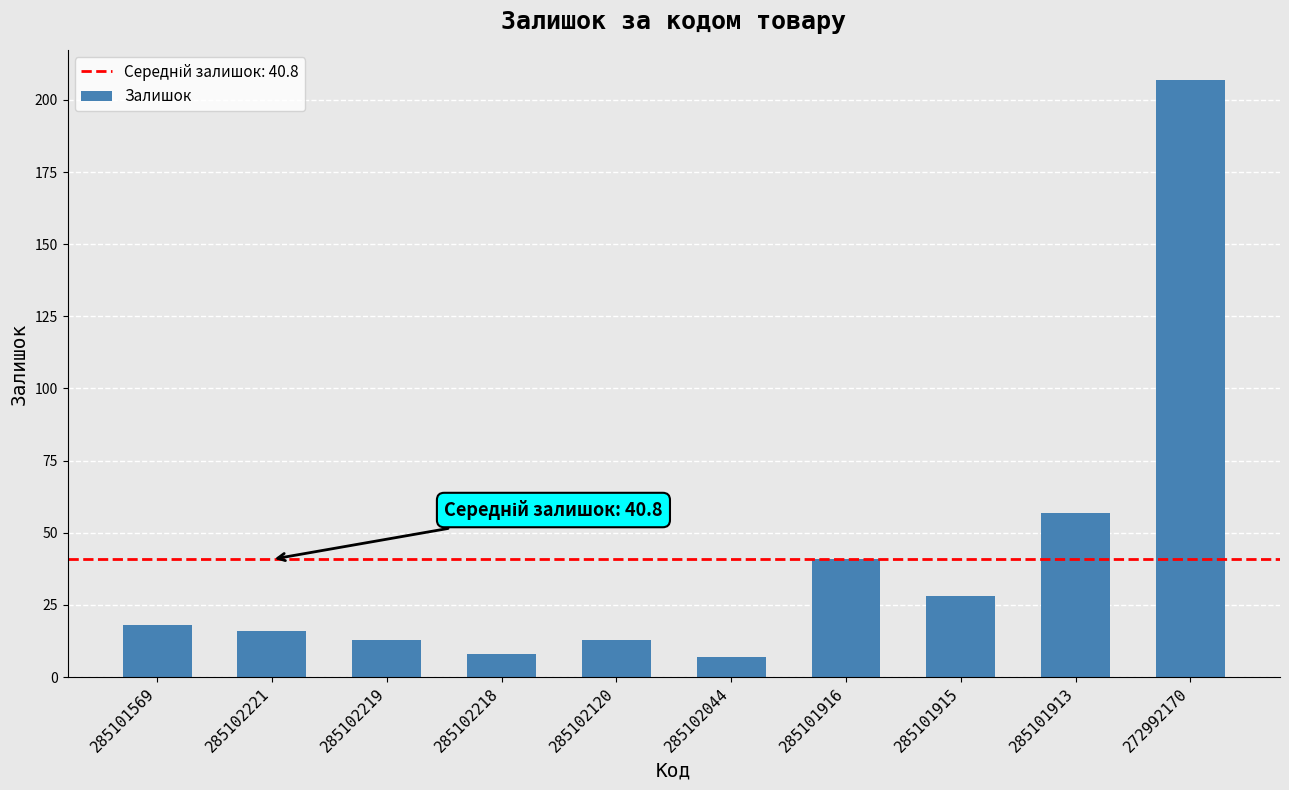

What is the difference between the second highest and minimum values?

50